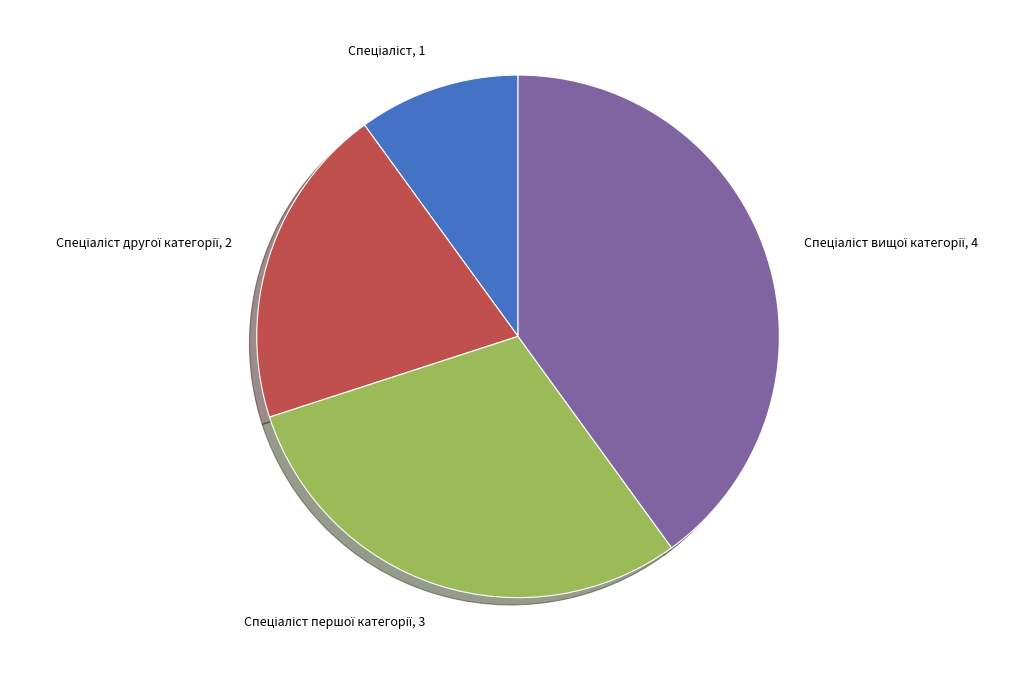

Is there any slice that represents more than half of the pie?

No